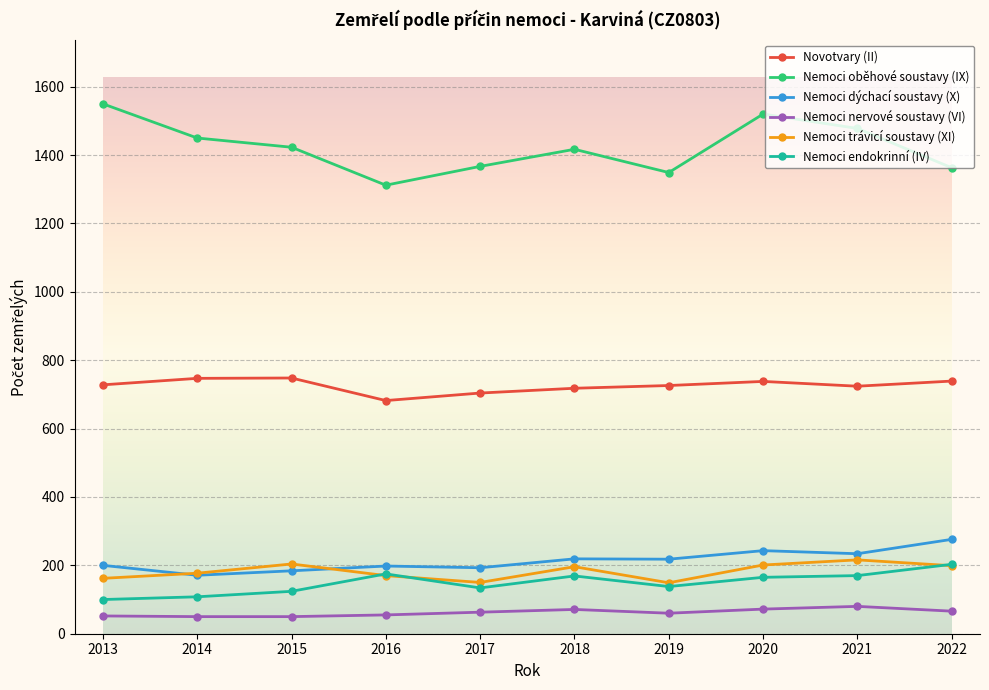

How many values in the Nemoci endokrinní (IV) series are below 165?

5